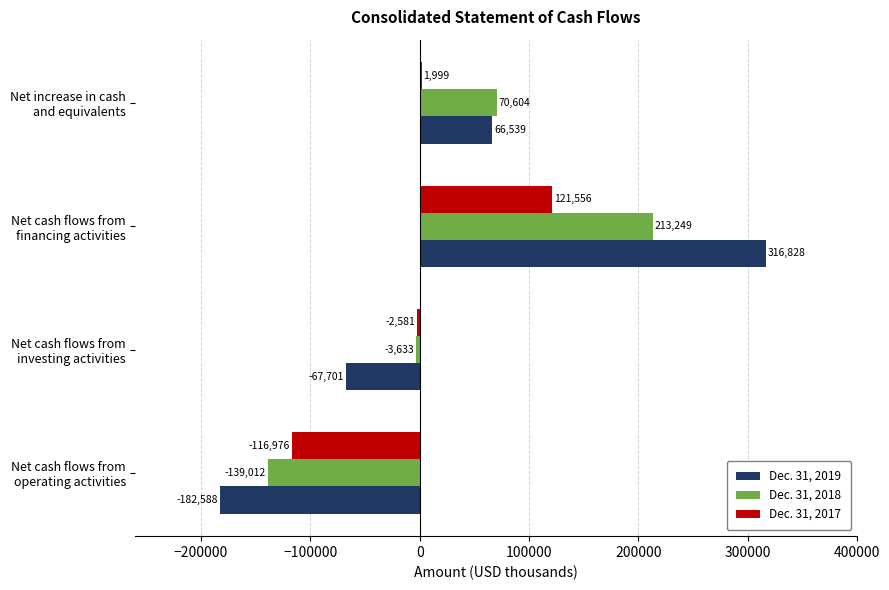

List the series in order of their peak value, lowest first.

Dec. 31, 2017, Dec. 31, 2018, Dec. 31, 2019